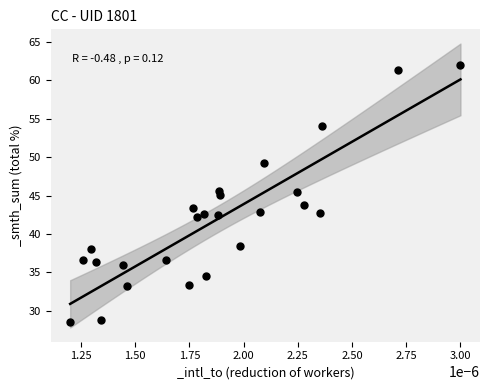

What is the range of Y values (max minus min)?

33.4